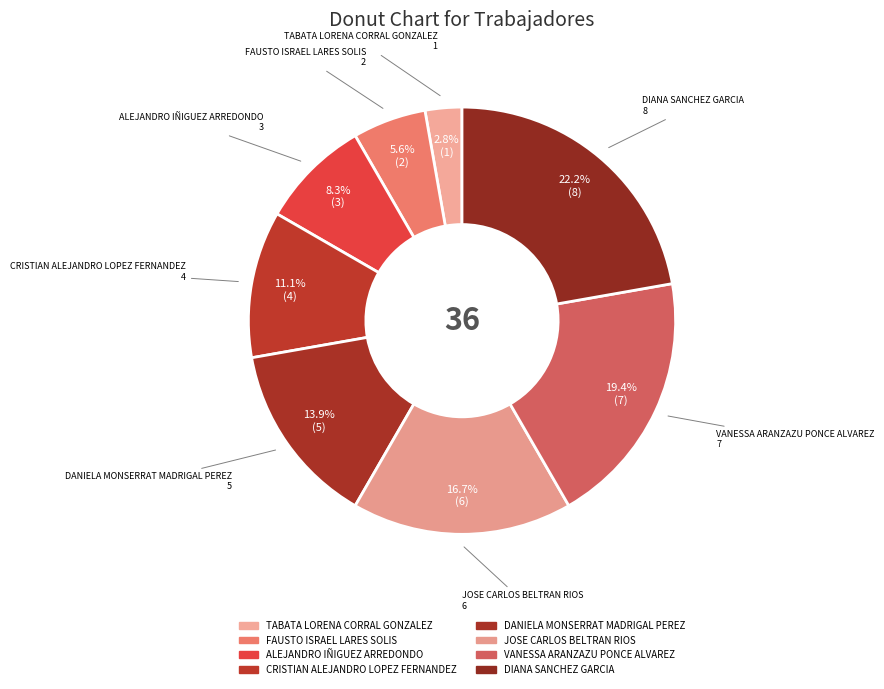

Between DIANA SANCHEZ GARCIA and CRISTIAN ALEJANDRO LOPEZ FERNANDEZ, which is larger?

DIANA SANCHEZ GARCIA